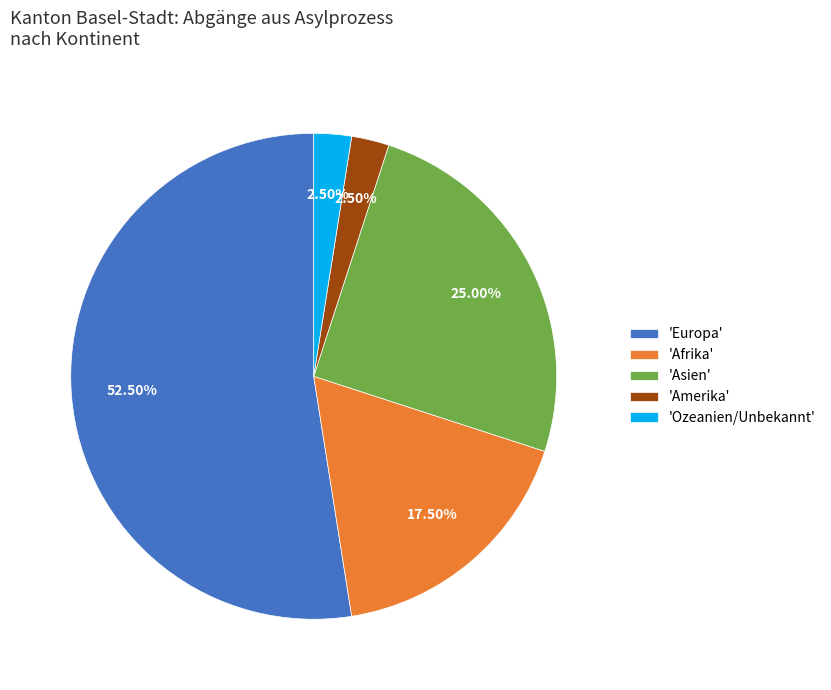

What is the ratio of the value at 'Asien' to the value at 'Amerika'?

10.0